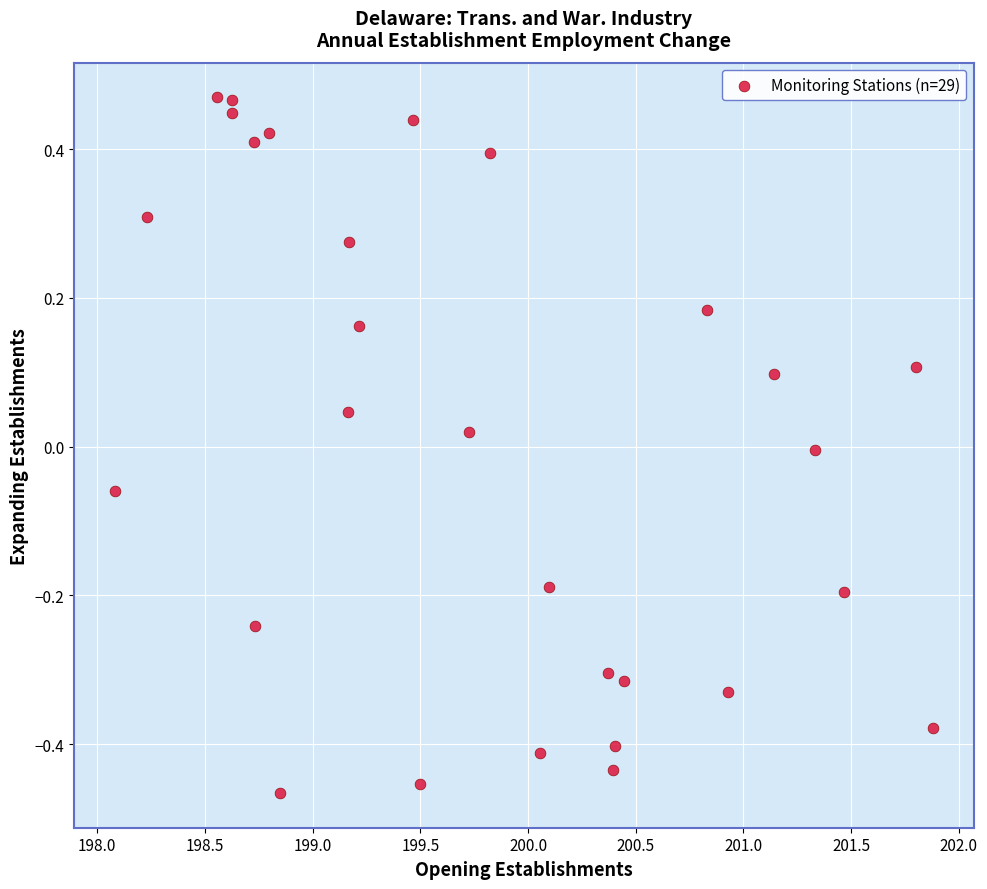

What is the range of Y values (max minus min)?

0.9